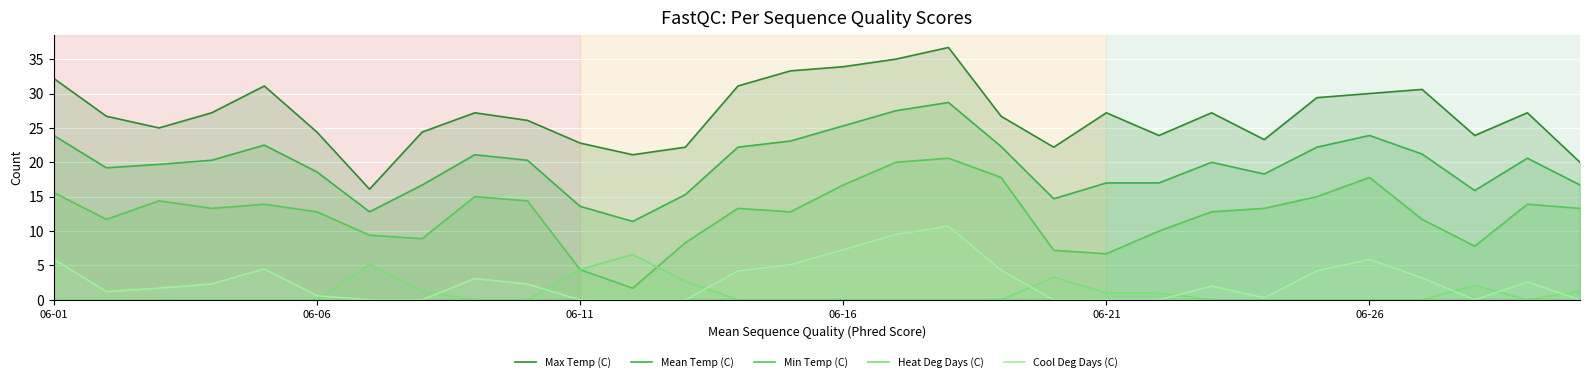

The value of Cool Deg Days (C) at 8 is 3.1. True or false?

True